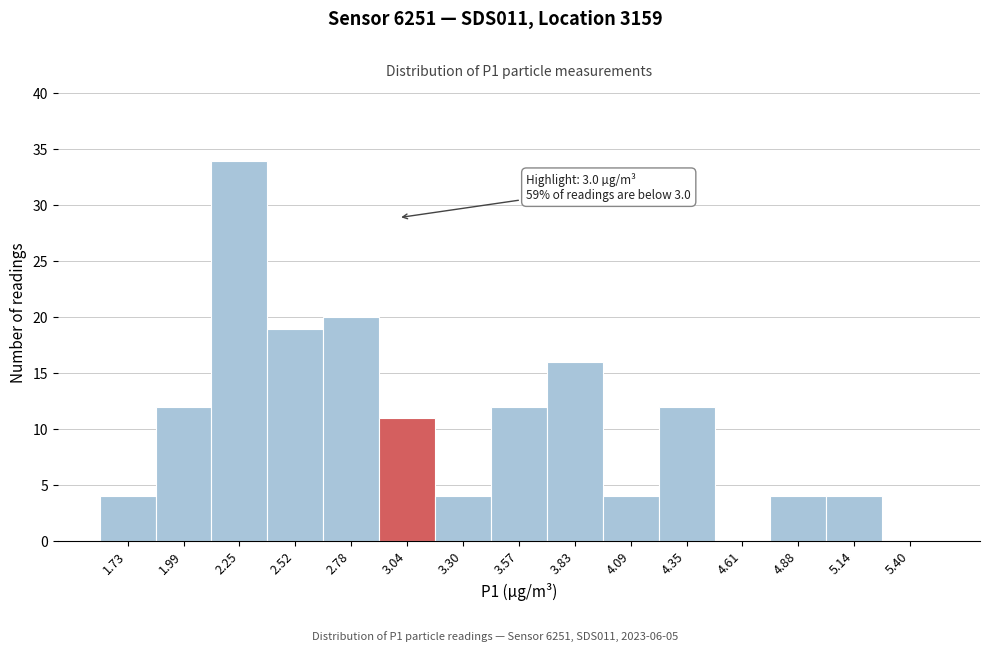

Which range on the x-axis has the tallest bar?

2.10 to 2.40